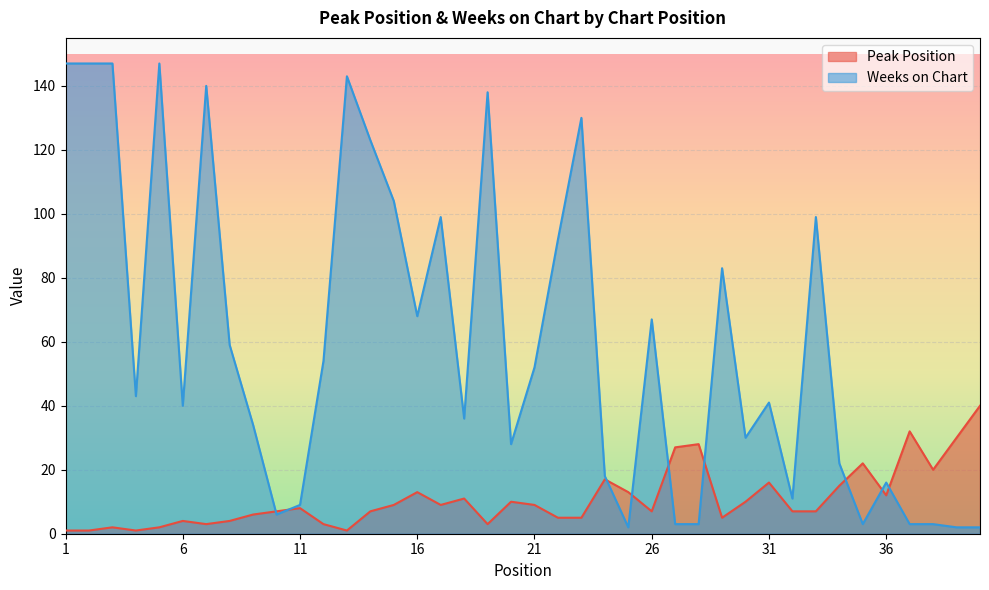

At which category does Weeks on Chart reach its first local peak?

5